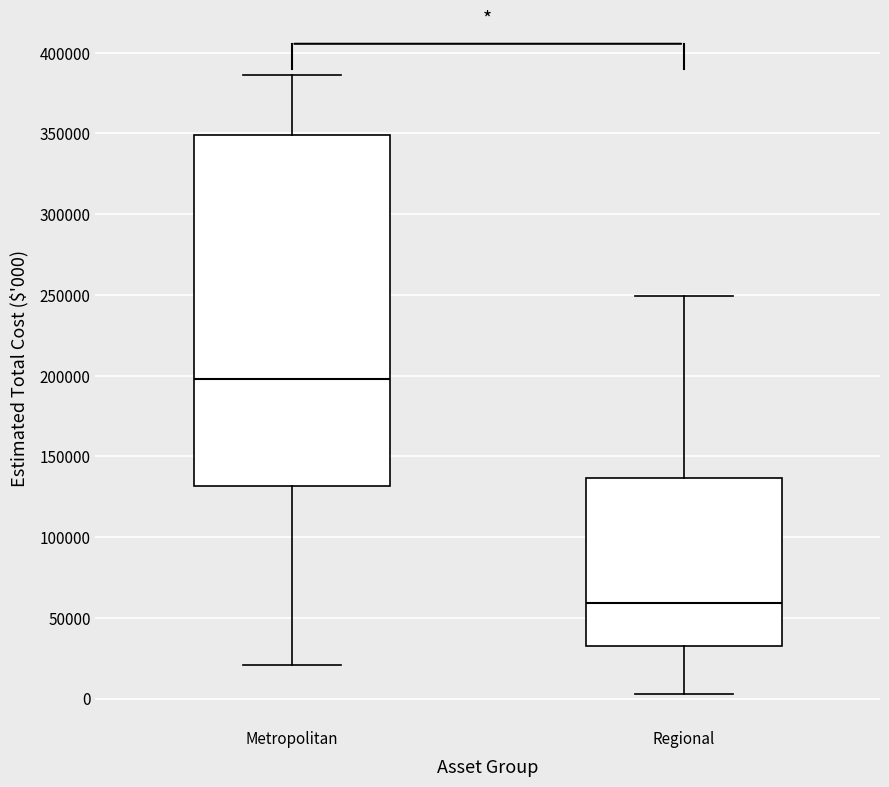

Reading left to right, read every box against the y-axis: the position of its median line, the range the box covers, and the ends of its whiskers. The values are not printed on the chart, so give them approximately, as read against the axis.

Metropolitan: median 200000, box 130000 to 350000, whiskers 20000 to 385000
Regional: median 60000, box 35000 to 135000, whiskers 5000 to 250000